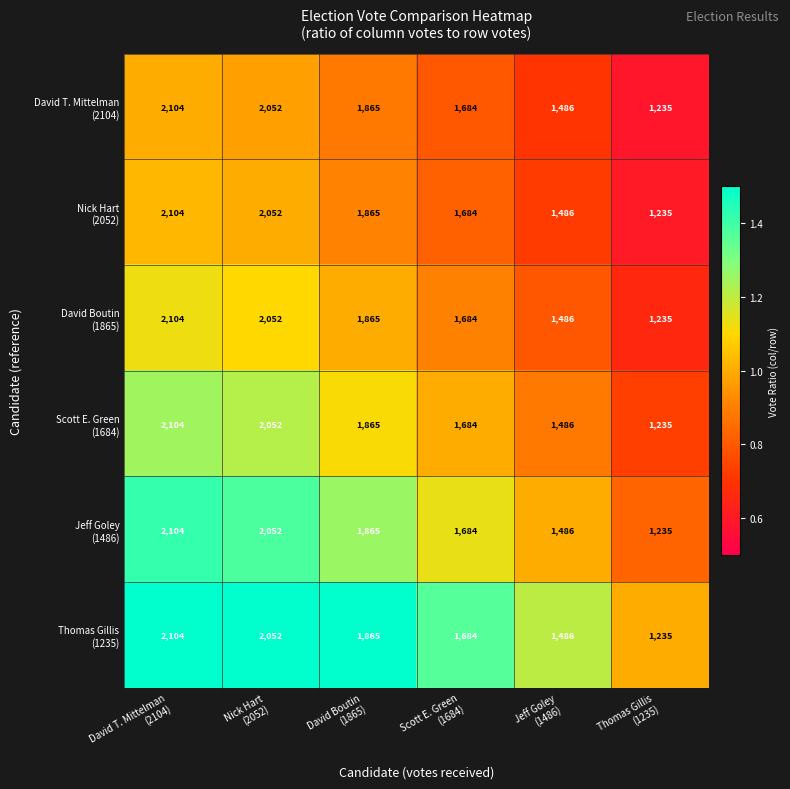

At how many categories does at least one series exceed 1704?

3